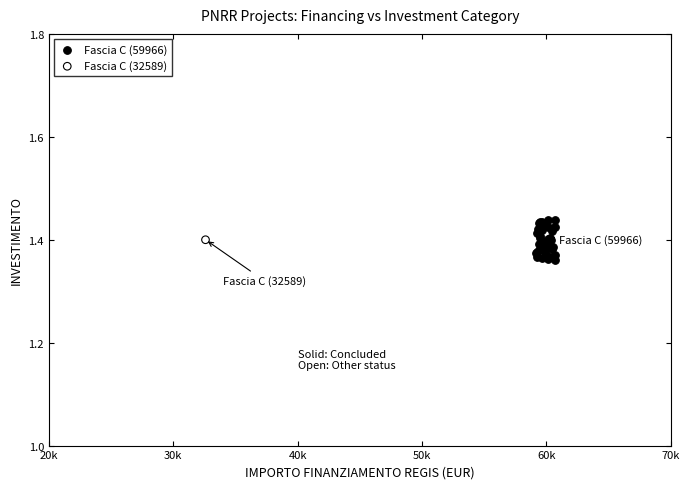

What are all the series names shown in the legend?

Fascia C (59966), Fascia C (32589)